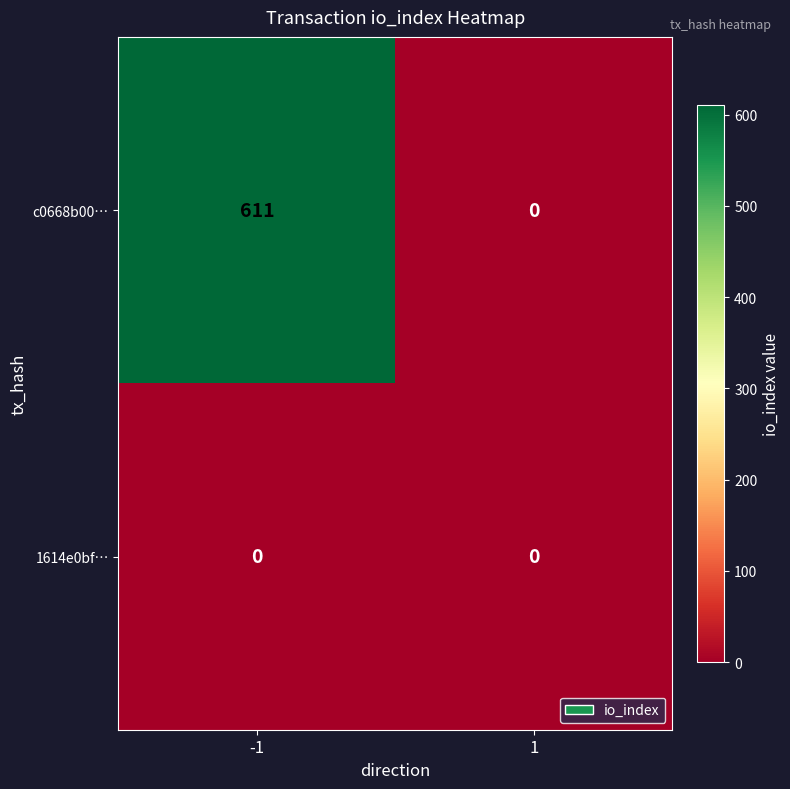

How many series are shown in this chart?

2